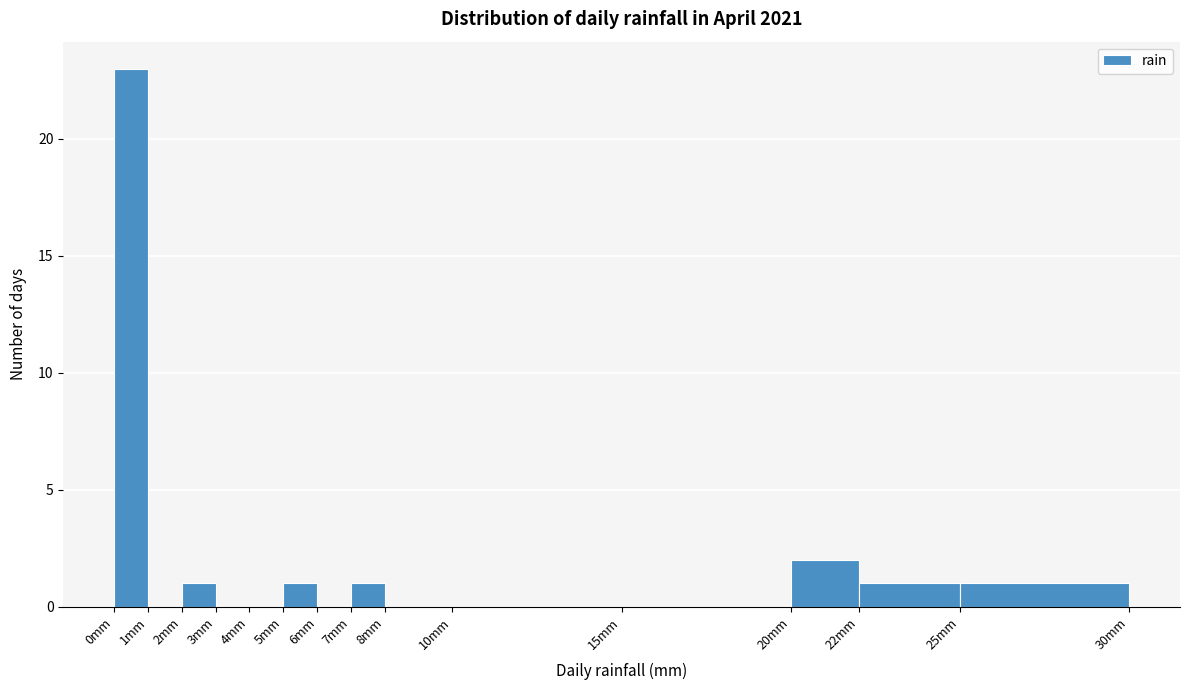

Reading left to right, transcribe this chart: for each bar, give the range it covers on the x-axis and its height. The values are not printed on the chart, so give them approximately, as read against the axis.

0 to 1: 23
1 to 2: 0
2 to 3: 1
3 to 4: 0
4 to 5: 0
5 to 6: 1
6 to 7: 0
7 to 8: 1
8 to 10: 0
10 to 15: 0
15 to 20: 0
20 to 22: 2
22 to 25: 1
25 to 30: 1